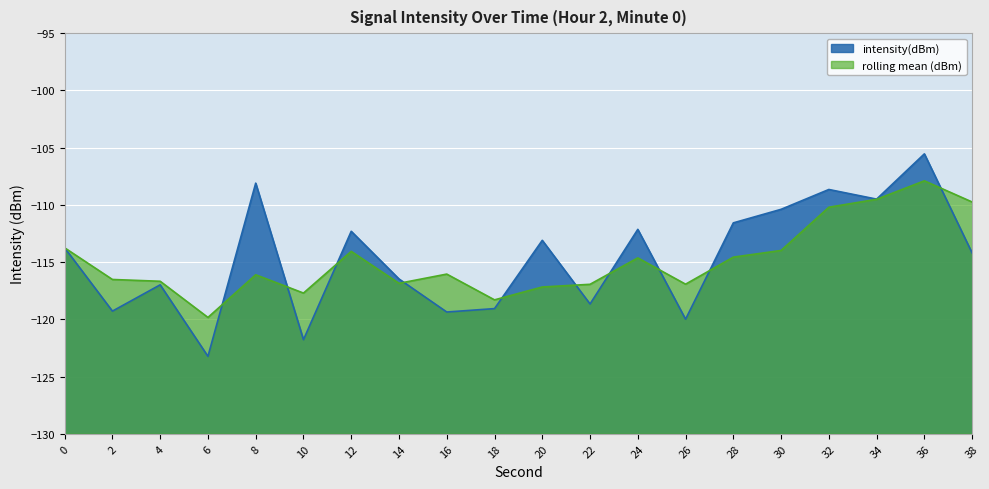

Between 26 and 22, which is larger?

22